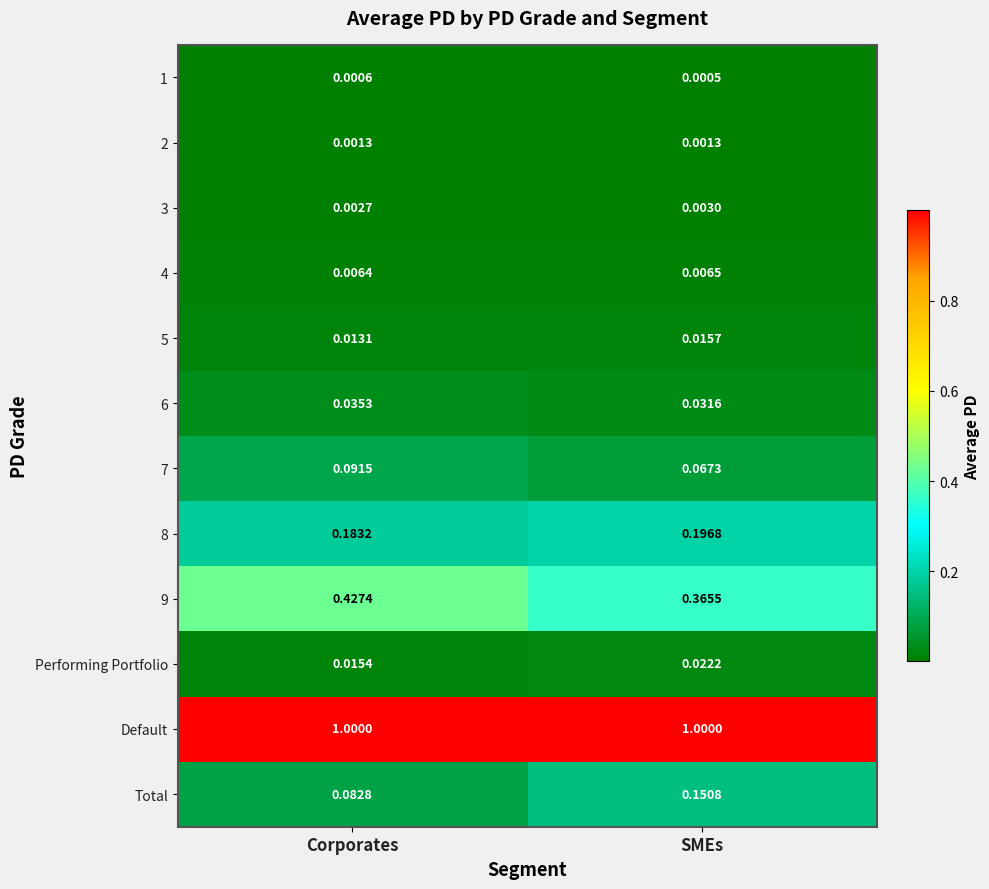

At which category is the sum across all series the highest?

SMEs